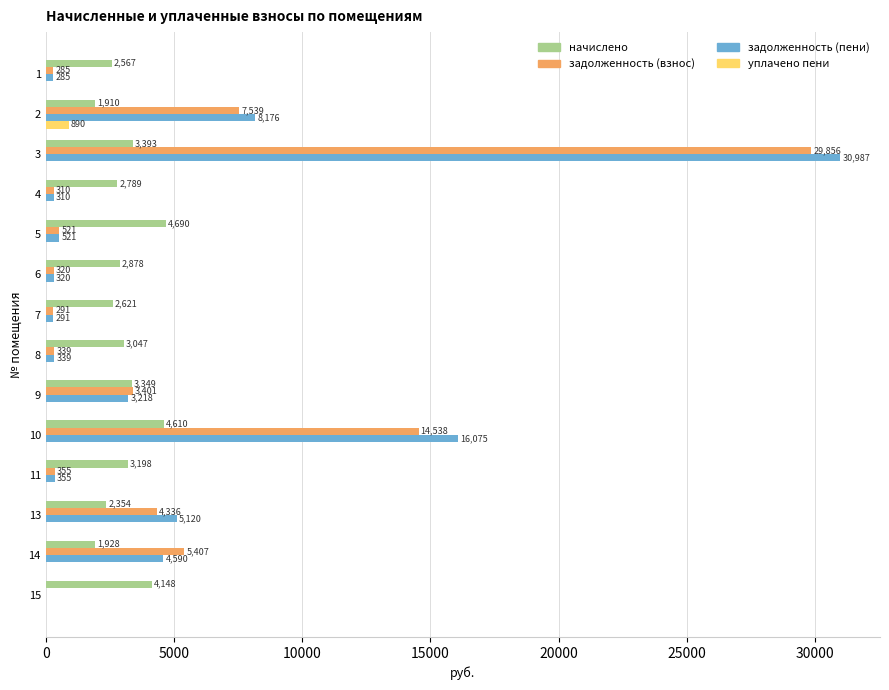

What is the total value across all series at 13?

11810.2